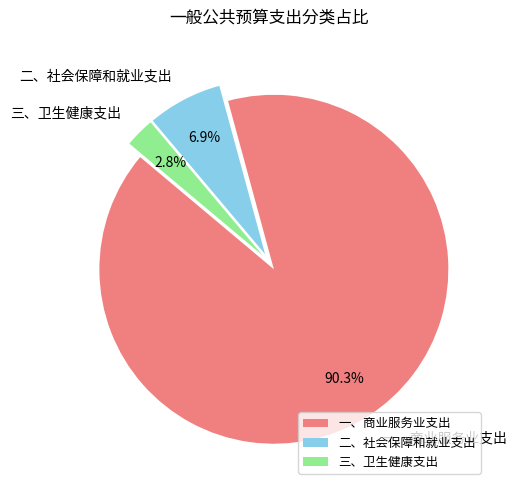

To the nearest percent, what is the average slice percentage?

33%